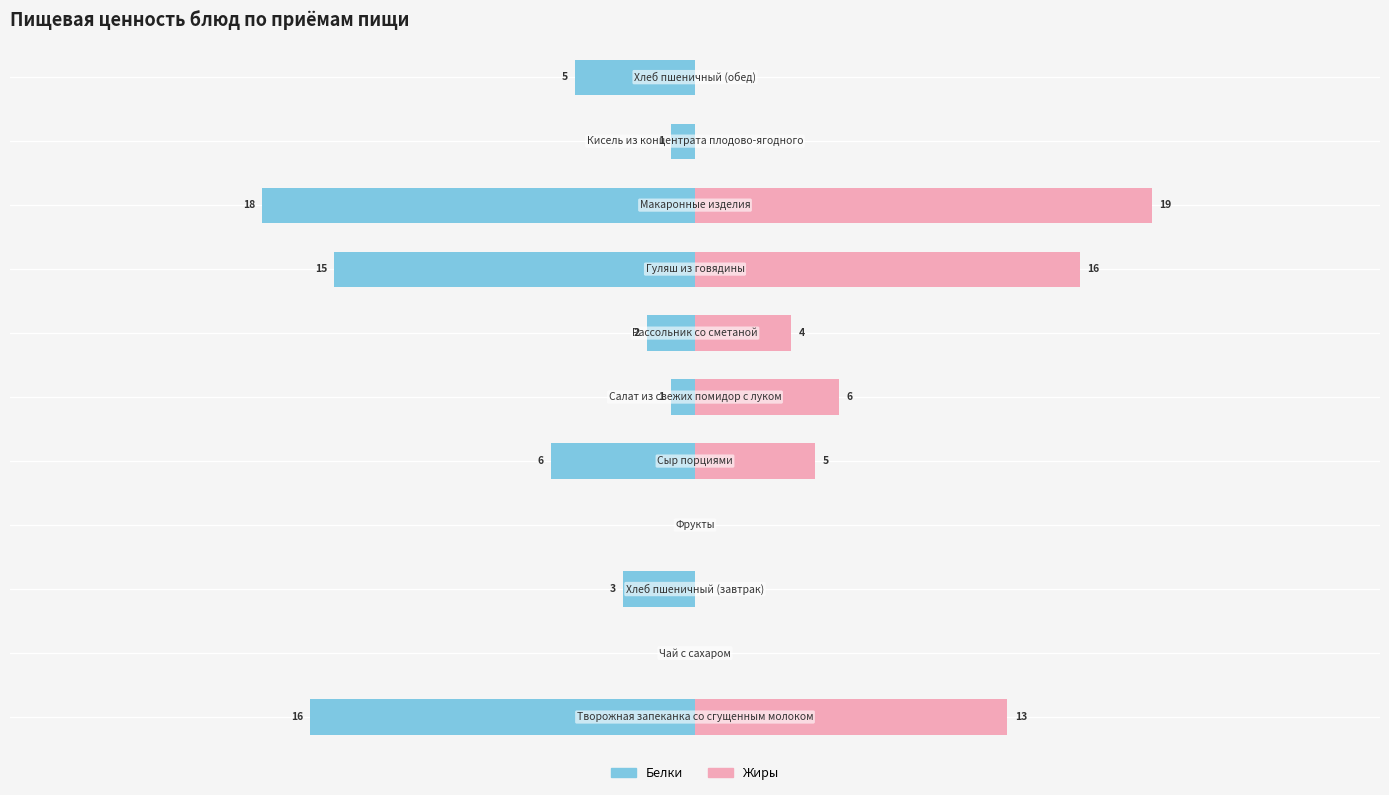

What is the value of the Жиры bar at the 5th from the left?

5